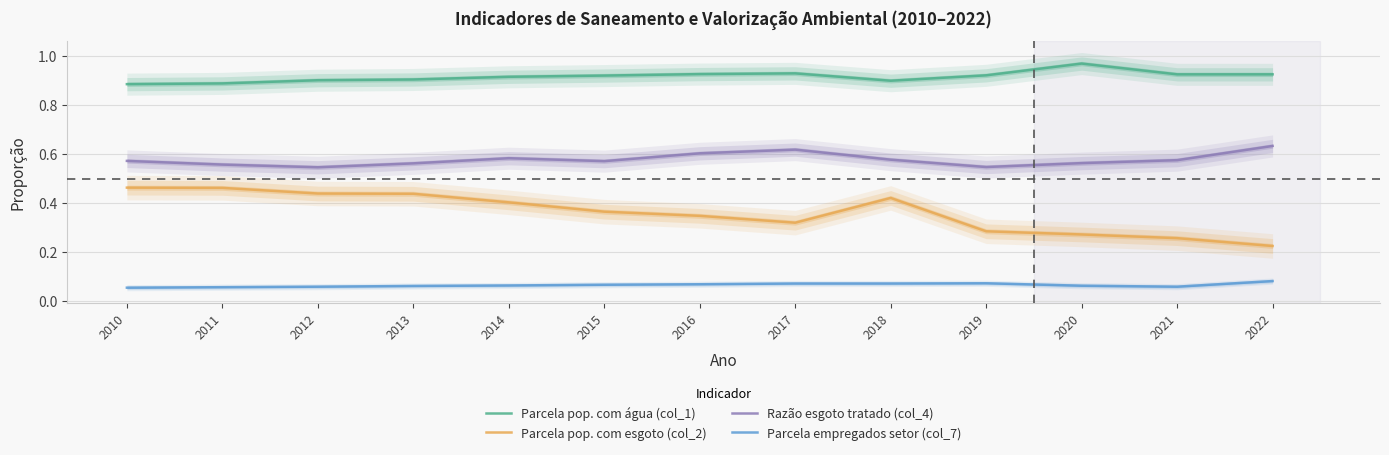

Between 2015 and 2012, which is larger?

2015